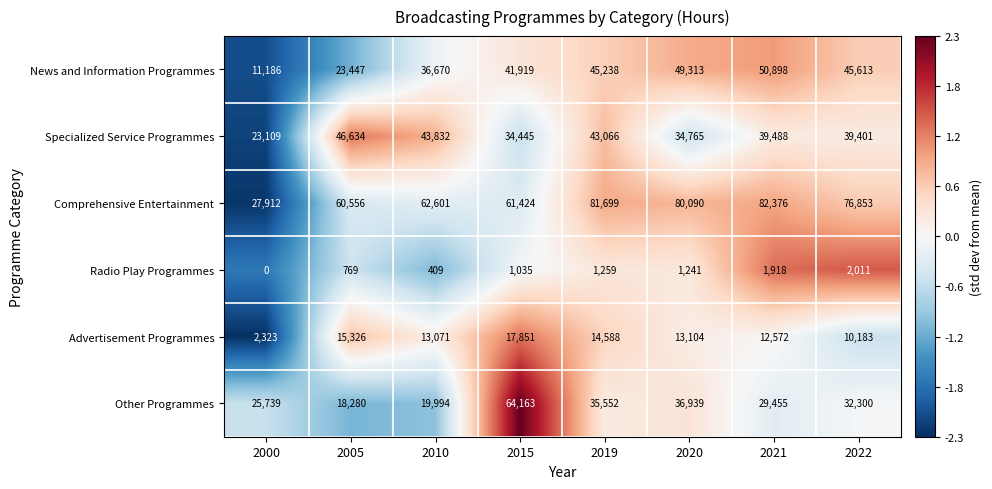

The value of News and Information Programmes at 2000 is 18845. True or false?

False